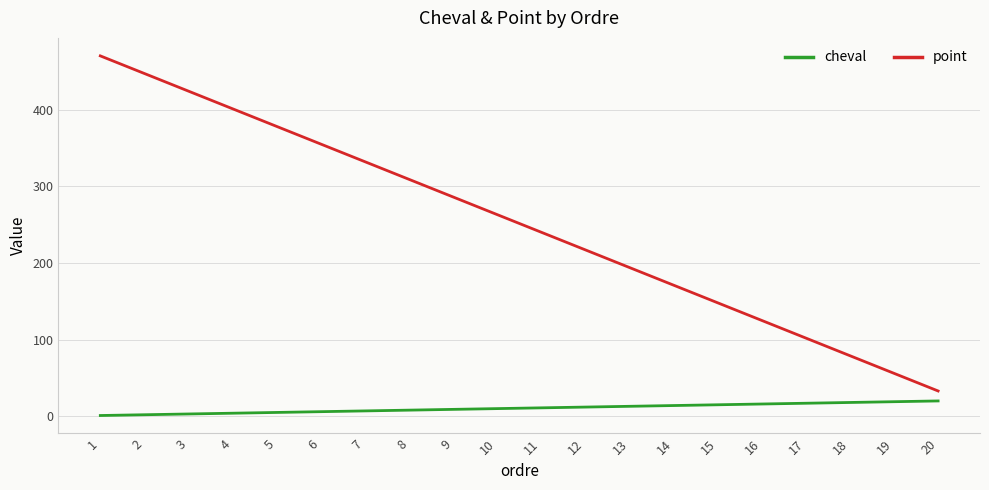

True or false: cheval has a value of 4 at 4.

True